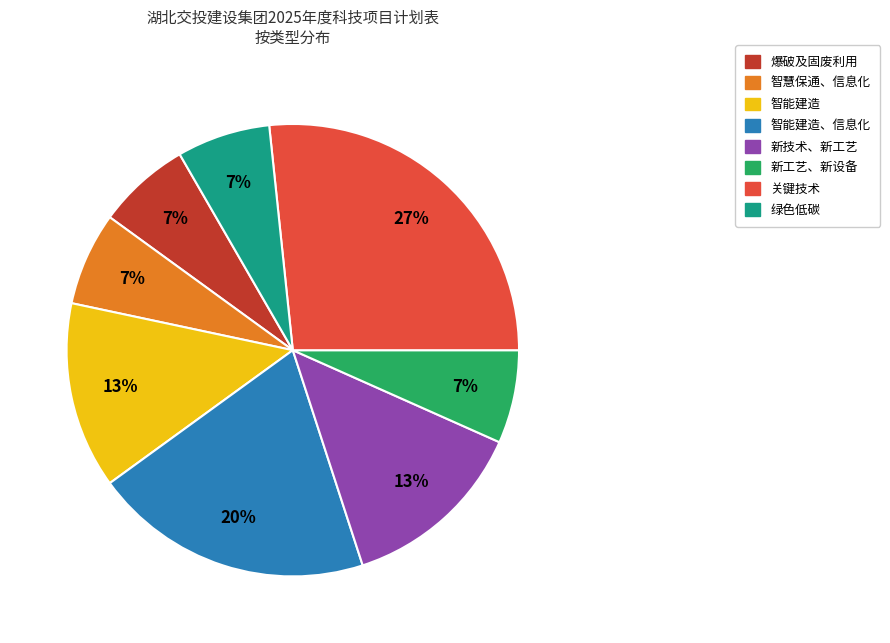

To the nearest percent, what is the difference between the largest and smallest slice percentages?

20%